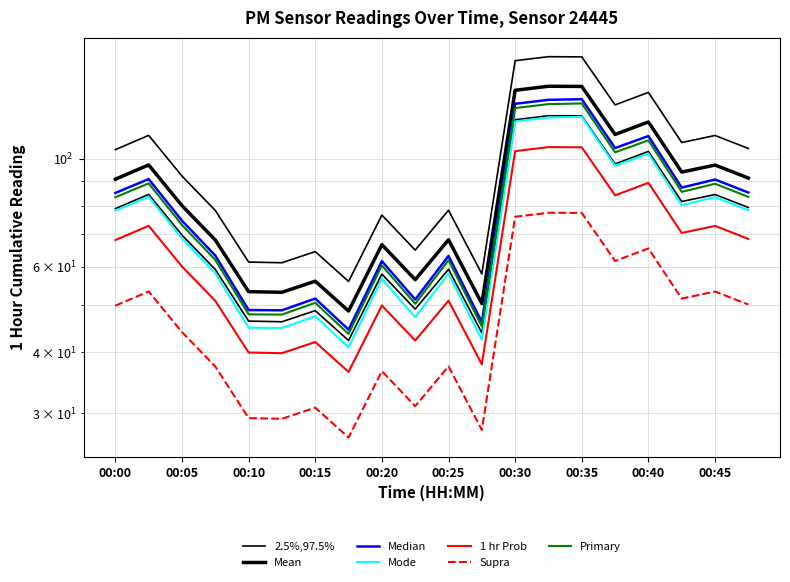

The P2 series shows 72.1 at 00:13. True or false?

False